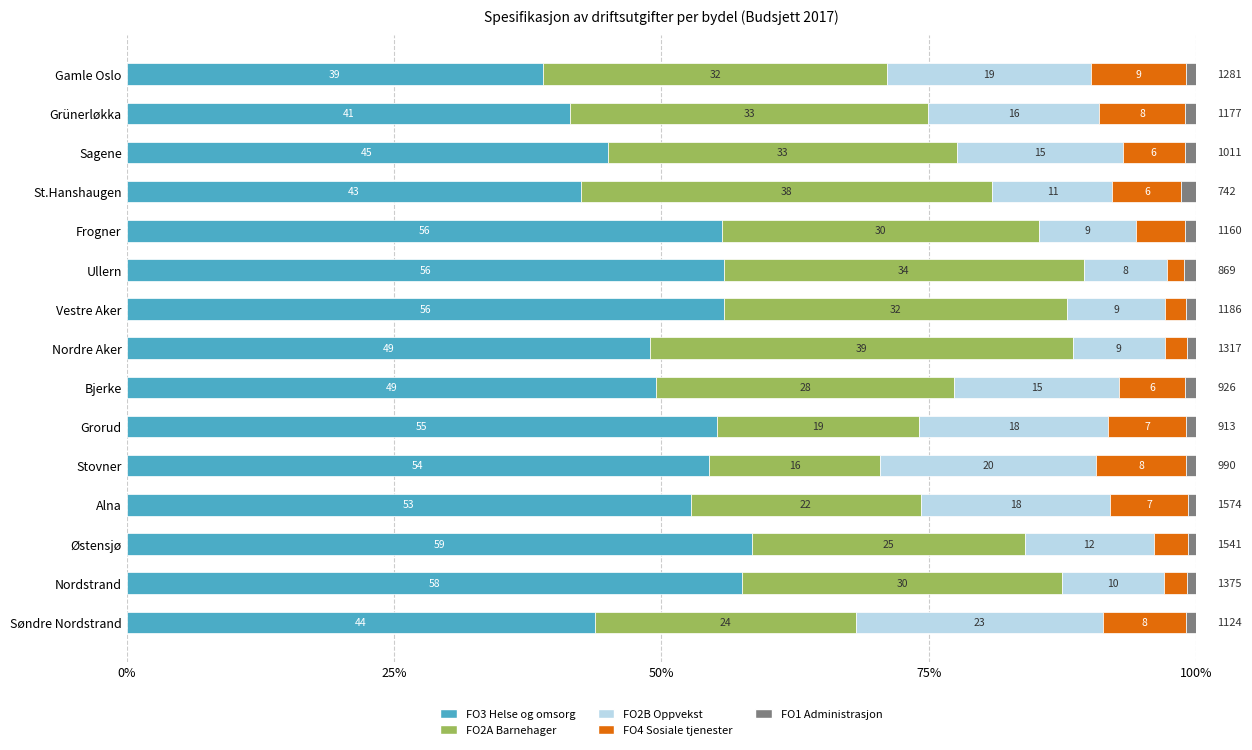

What position from the right is Nordstrand?

2